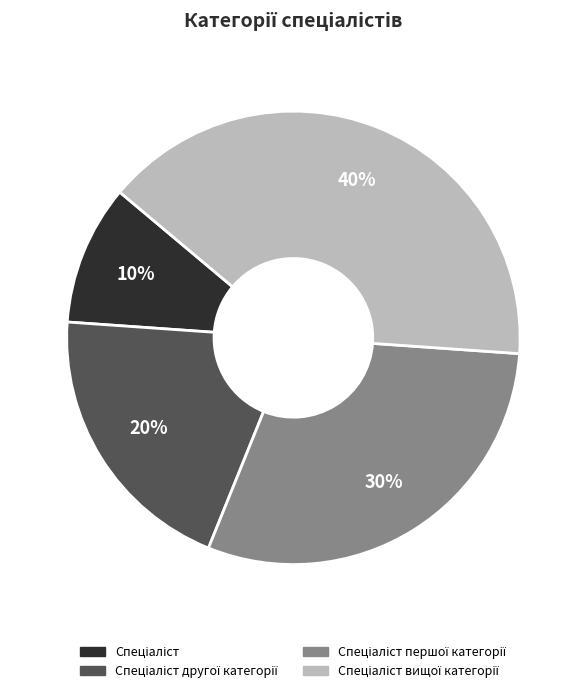

To the nearest percent, what is the average slice percentage?

25%